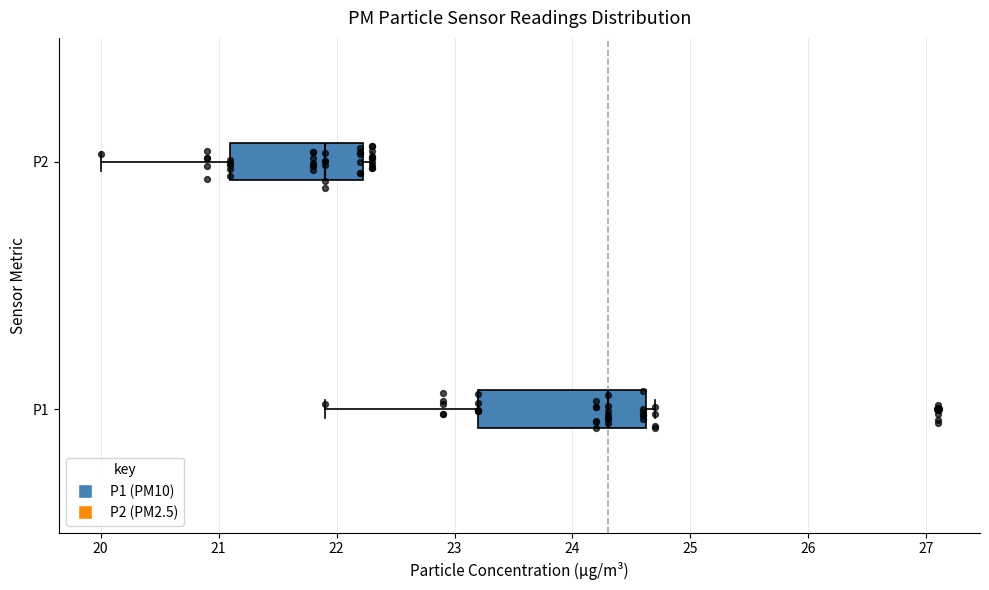

Which box is the widest, from its left edge to its right edge?

P1